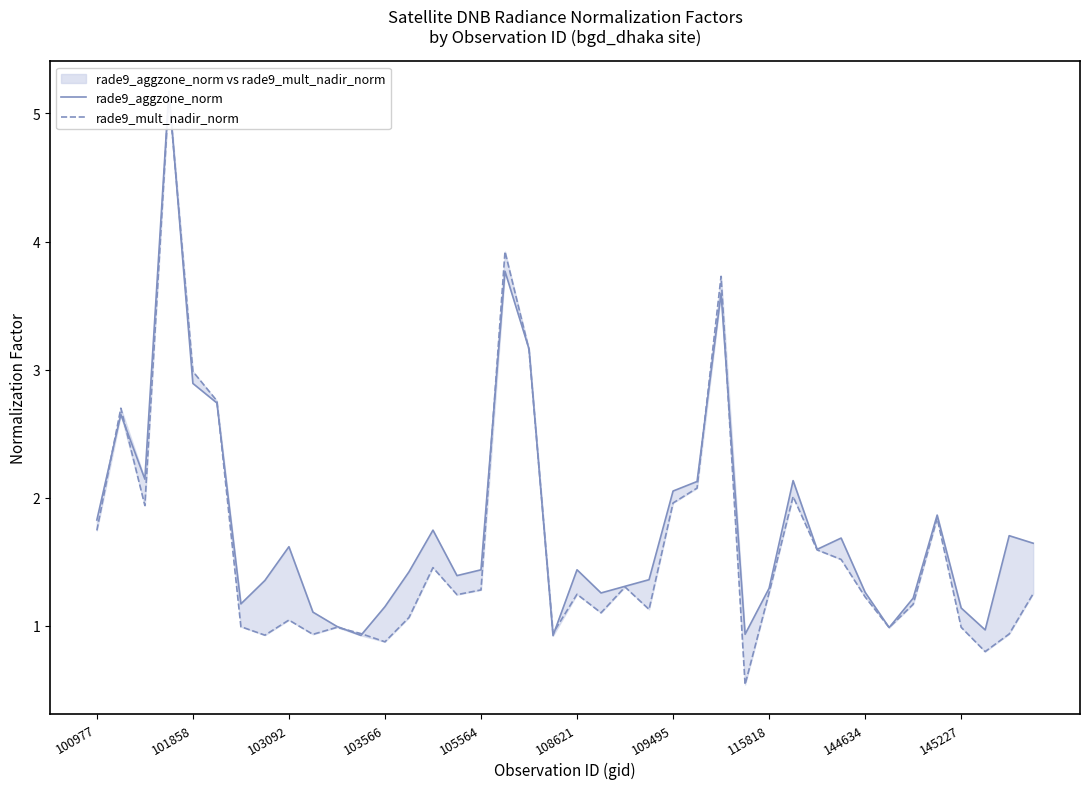

Rank the series at 145227 from lowest to highest value.

rade9_mult_nadir_norm, rade9_aggzone_norm